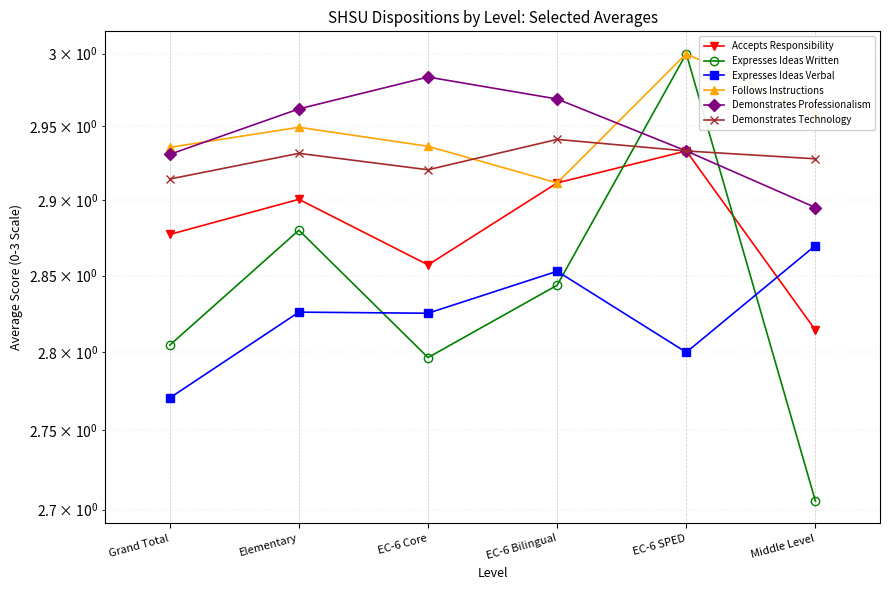

Reading left to right, transcribe all the data shown in this chart.

Accepts Responsibility: 2.9	2.9	2.9	2.9	2.9	2.8
Expresses Ideas Written: 2.8	2.9	2.8	2.8	3.0	2.7
Expresses Ideas Verbal: 2.8	2.8	2.8	2.9	2.8	2.9
Follows Instructions: 2.9	2.9	2.9	2.9	3.0	3.0
Demonstrates Professionalism: 2.9	3.0	3.0	3.0	2.9	2.9
Demonstrates Technology: 2.9	2.9	2.9	2.9	2.9	2.9